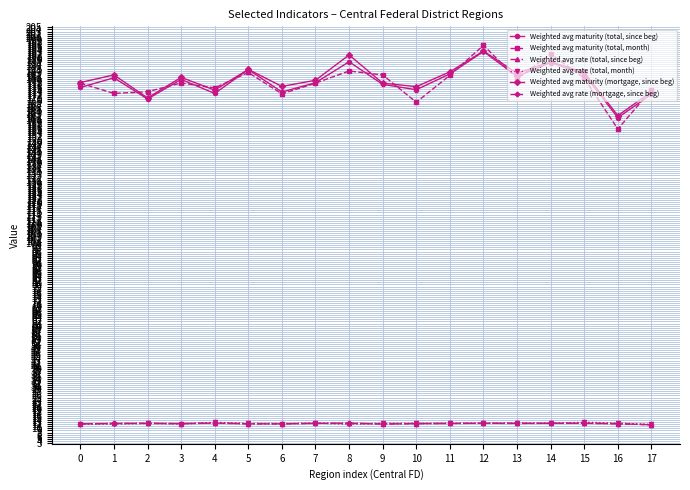

How many distinct data groups are displayed?

6